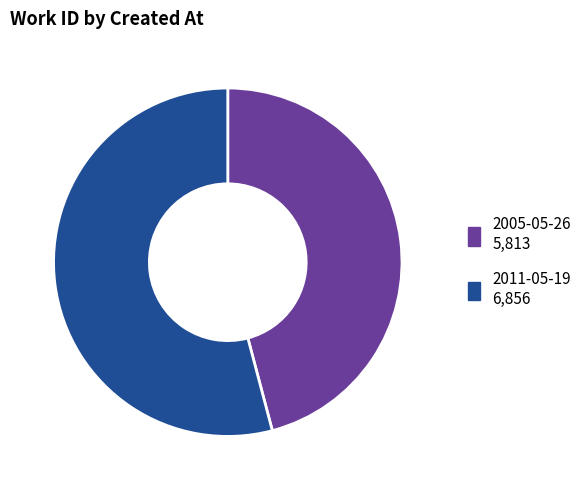

Is there a majority slice in this chart?

Yes